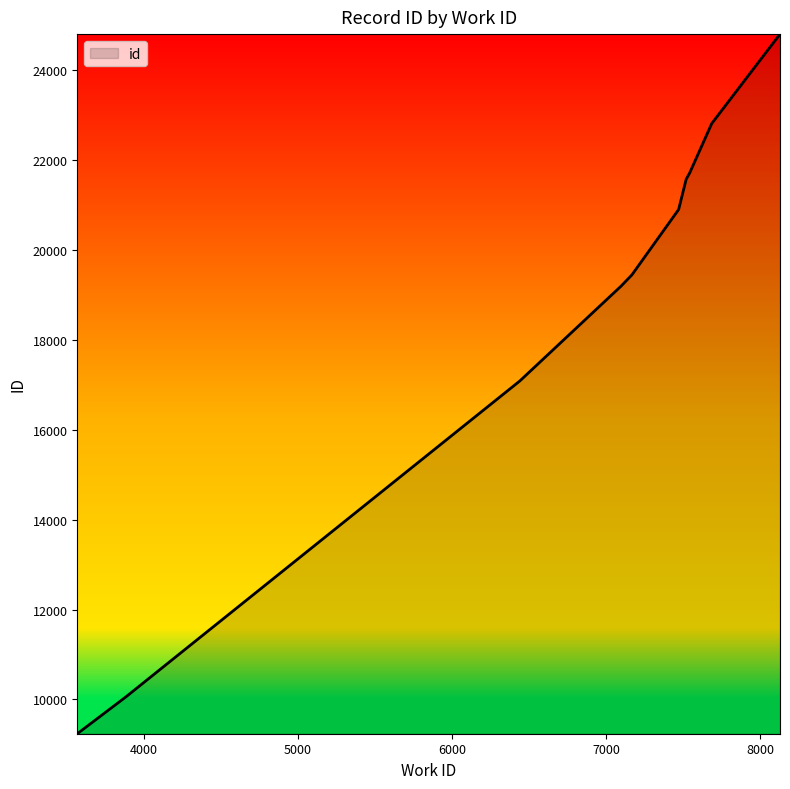

What is the difference between the maximum and minimum values?

15570